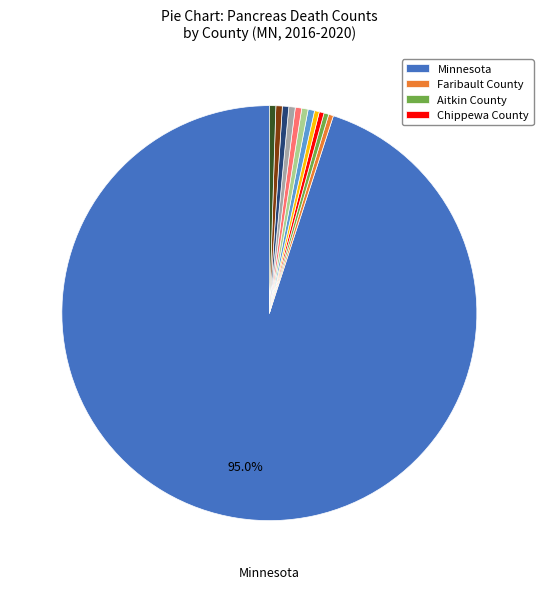

How many slices are in this pie chart?

12